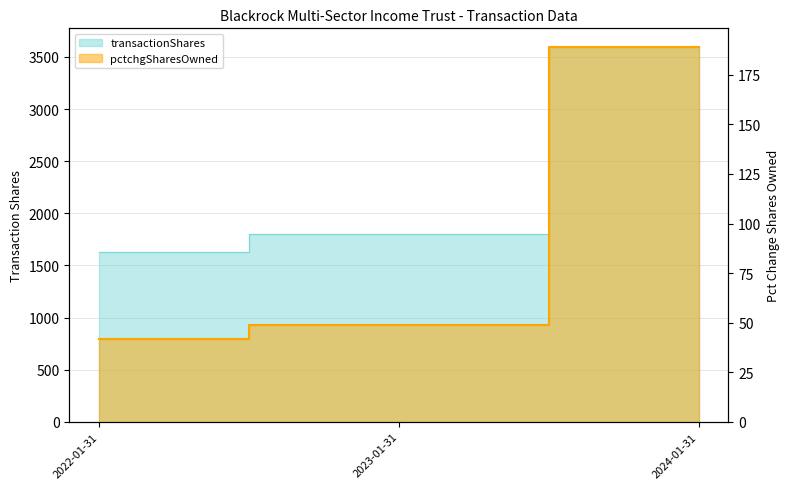

List the series in order of their peak value, highest first.

transactionShares, pctchgSharesOwned